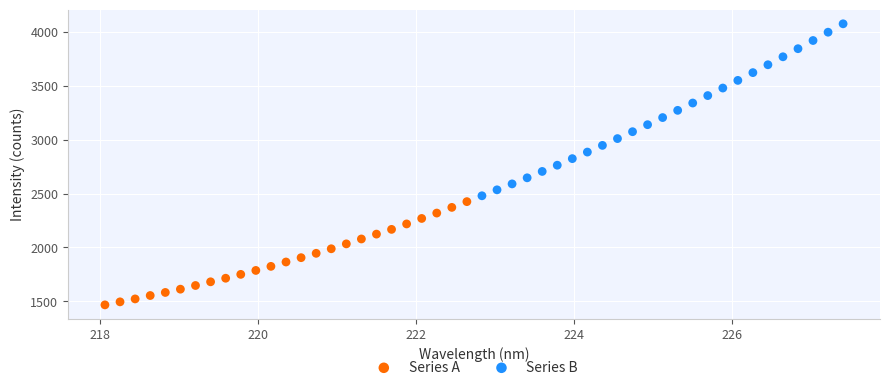

Which series reaches the minimum Y coordinate?

Series A